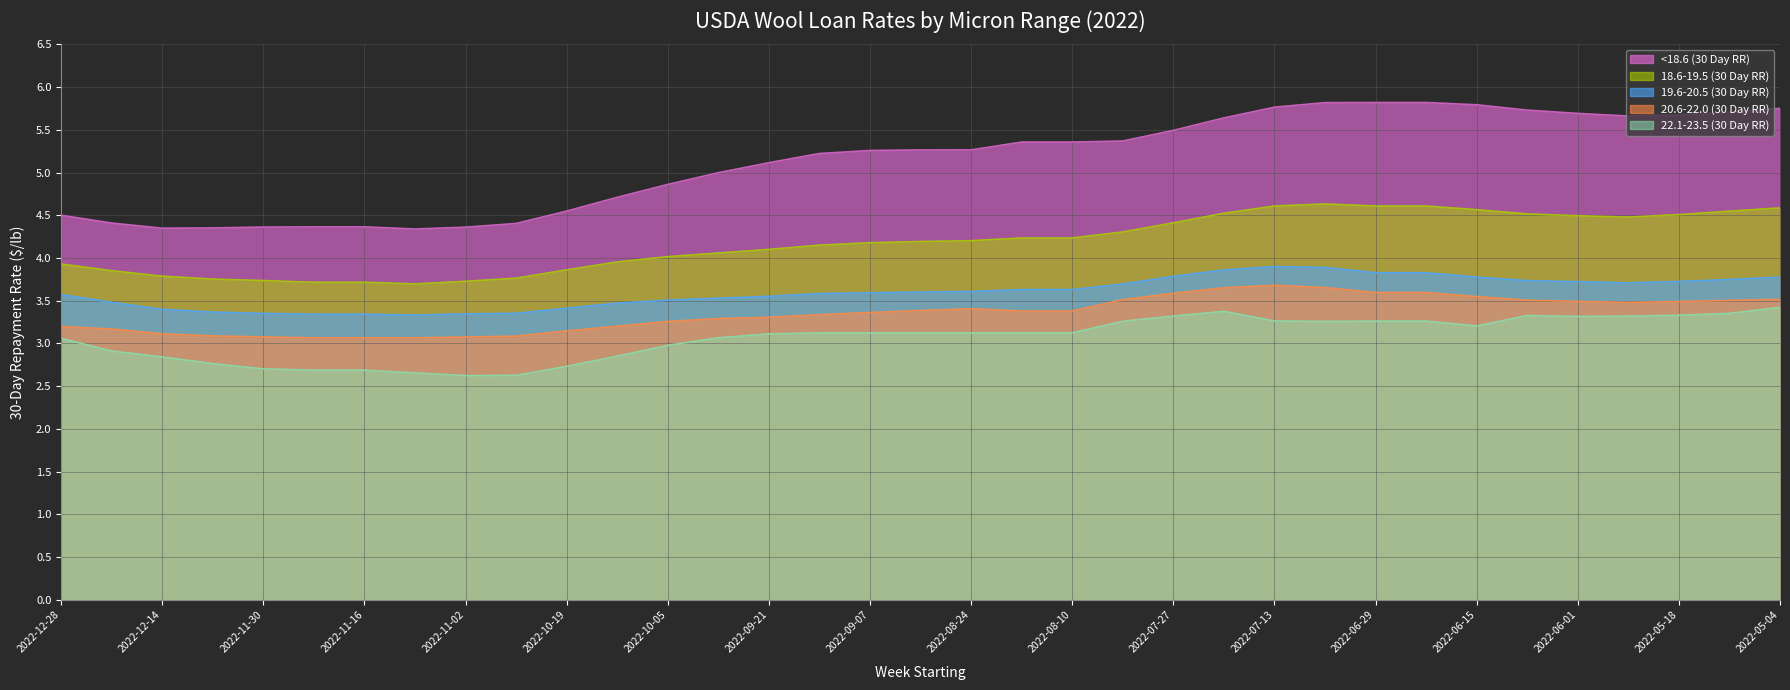

True or false: 20.6-22.0 (30 Day RR) and 22.1-23.5 (30 Day RR) intersect in this chart.

False